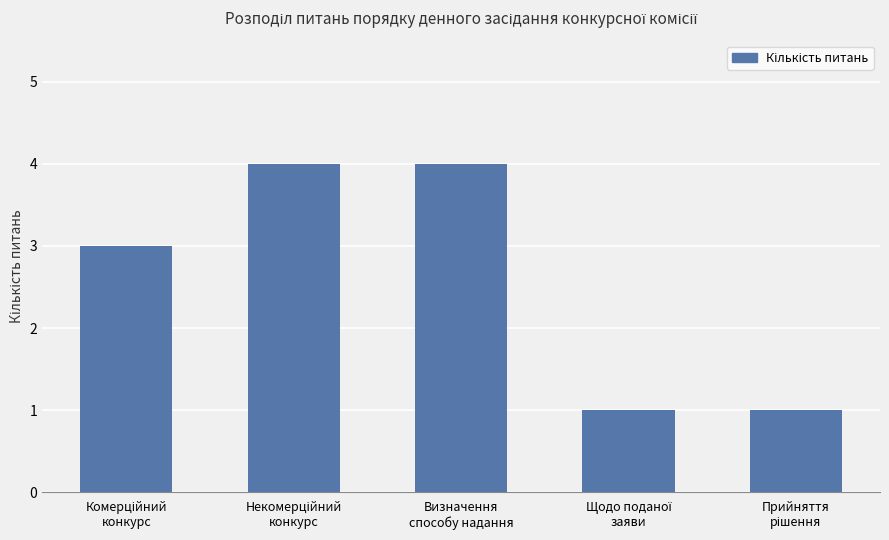

What is the sum of all values?

13